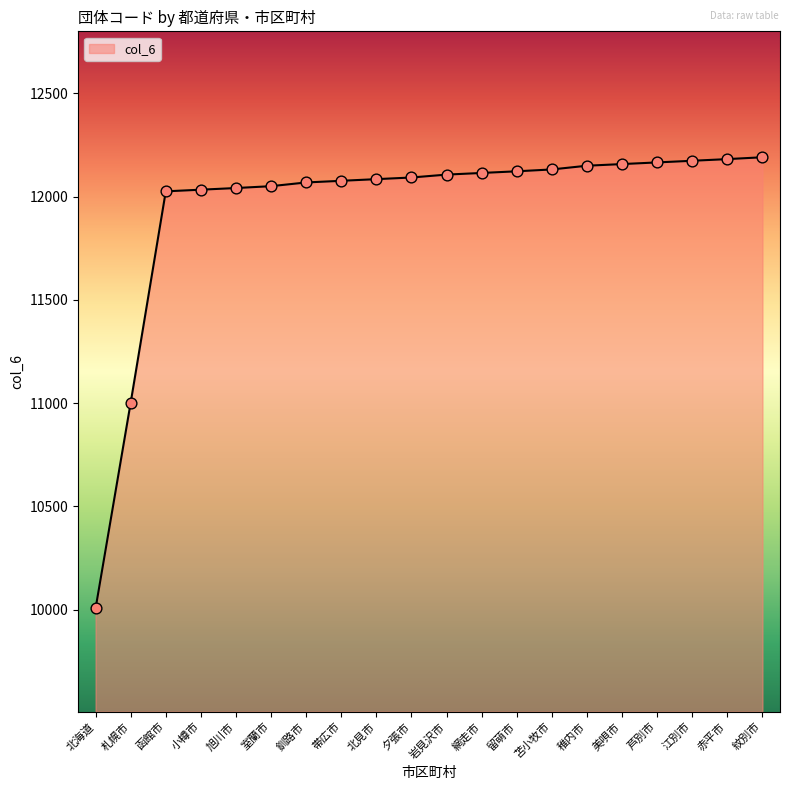

What is the change in value from 室蘭市 to 芦別市?

+115